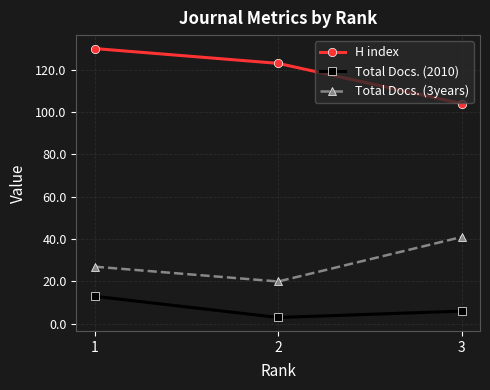

Does the chart have visible grid lines?

Yes